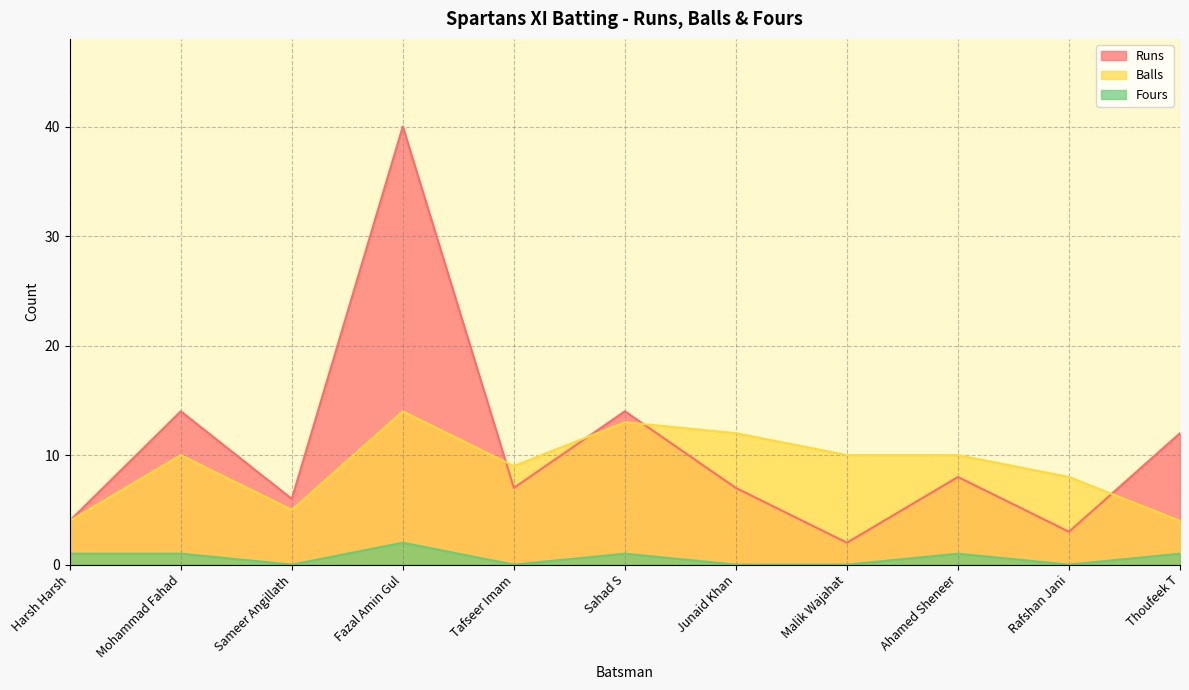

What are all the series names shown in the legend?

Runs, Balls, Fours